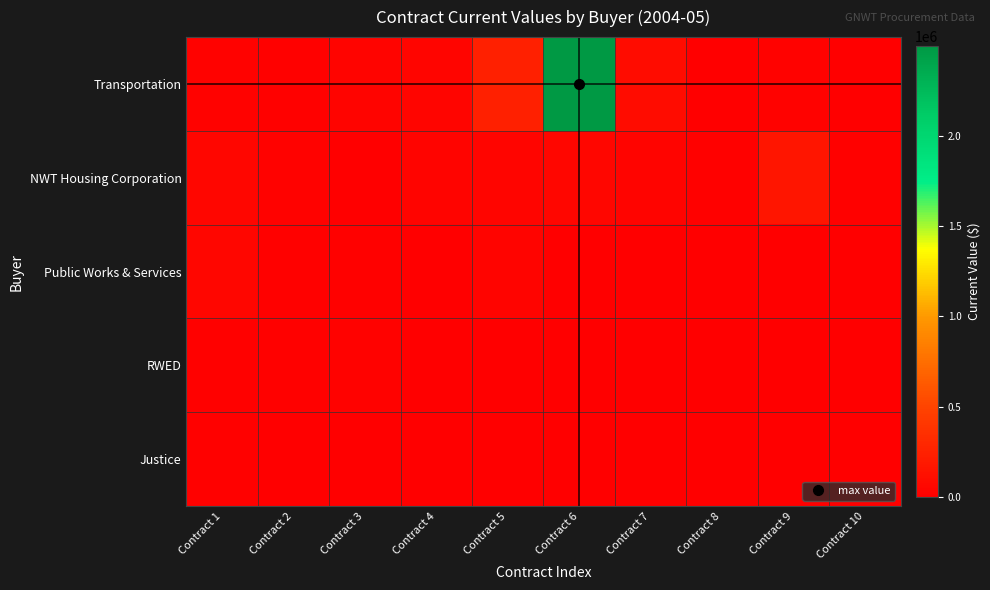

Reading right to left, what are all the values shown in this chart?

Transportation: Contract 10=5700.0	Contract 9=22500.0	Contract 8=6322.0	Contract 7=89358.5	Contract 6=2495400.0	Contract 5=238980.0	Contract 4=43150.0	Contract 3=30829.5	Contract 2=10787.5	Contract 1=24009.5
NWT Housing Corporation: Contract 10=12646.0	Contract 9=158400.0	Contract 8=12129.0	Contract 7=35000.0	Contract 6=49890.0	Contract 5=47333.0	Contract 4=32224.0	Contract 3=7811.9	Contract 2=20000.0	Contract 1=49890.0
Public Works & Services: Contract 10=0.0	Contract 9=0.0	Contract 8=0.0	Contract 7=0.0	Contract 6=0.0	Contract 5=31936.9	Contract 4=6280.0	Contract 3=10000.0	Contract 2=9952.5	Contract 1=54223.5
RWED: Contract 10=0.0	Contract 9=0.0	Contract 8=0.0	Contract 7=0.0	Contract 6=0.0	Contract 5=0.0	Contract 4=0.0	Contract 3=22000.0	Contract 2=13940.0	Contract 1=11235.2
Justice: Contract 10=0.0	Contract 9=0.0	Contract 8=0.0	Contract 7=0.0	Contract 6=0.0	Contract 5=0.0	Contract 4=0.0	Contract 3=0.0	Contract 2=0.0	Contract 1=10000.0